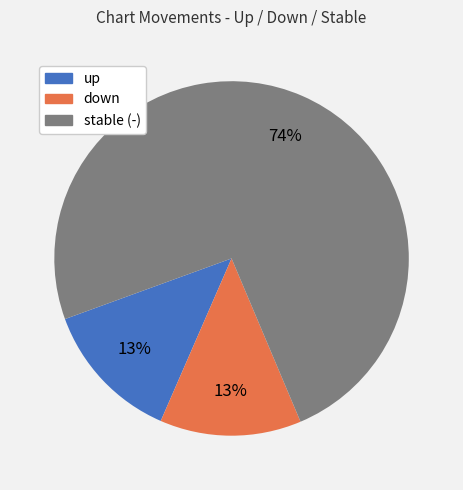

Does any single category account for the majority?

Yes